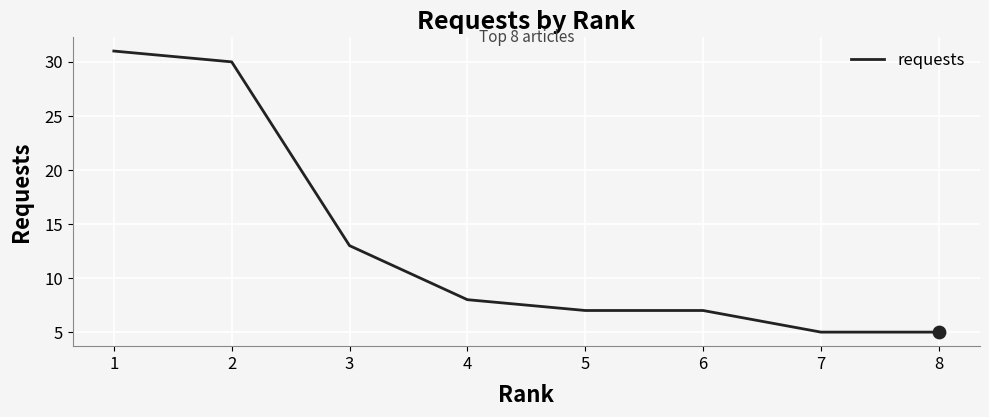

Between 2 and 6, which is larger?

2